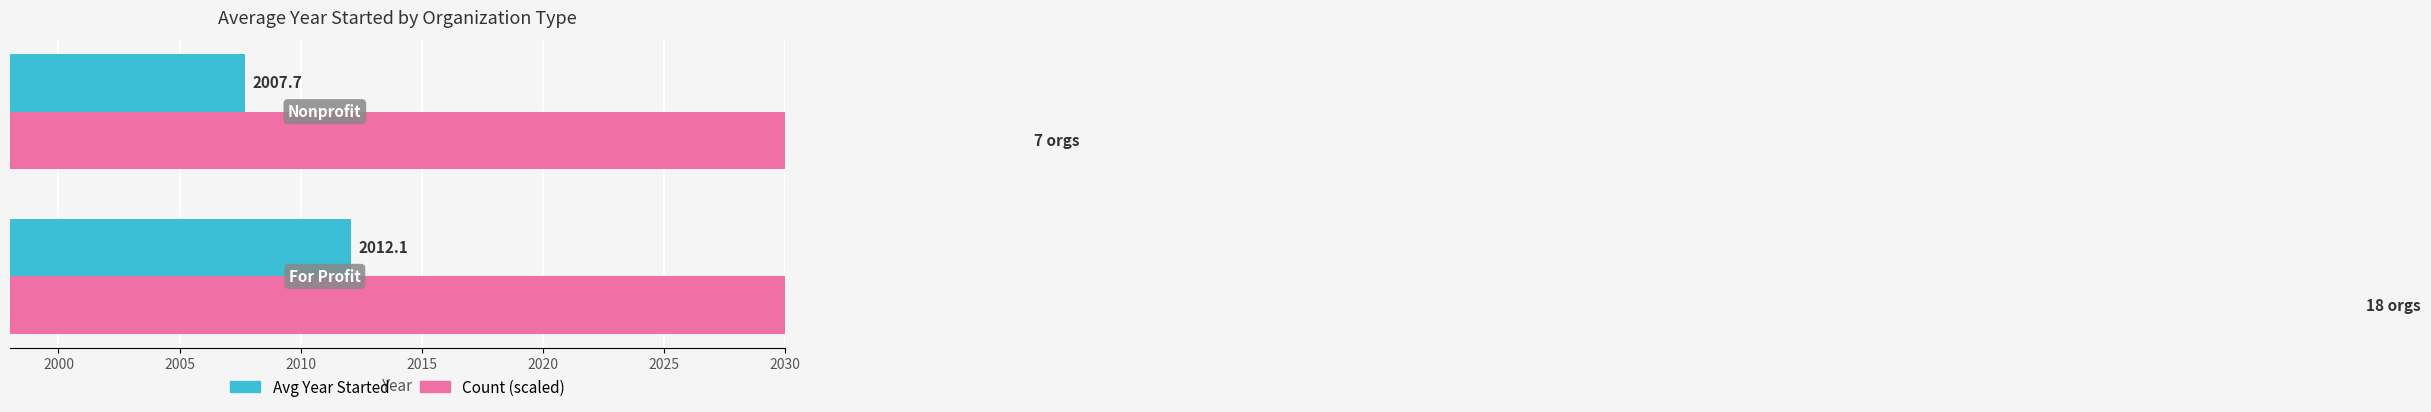

How many values in the Avg Year Started series are below 2012?

1